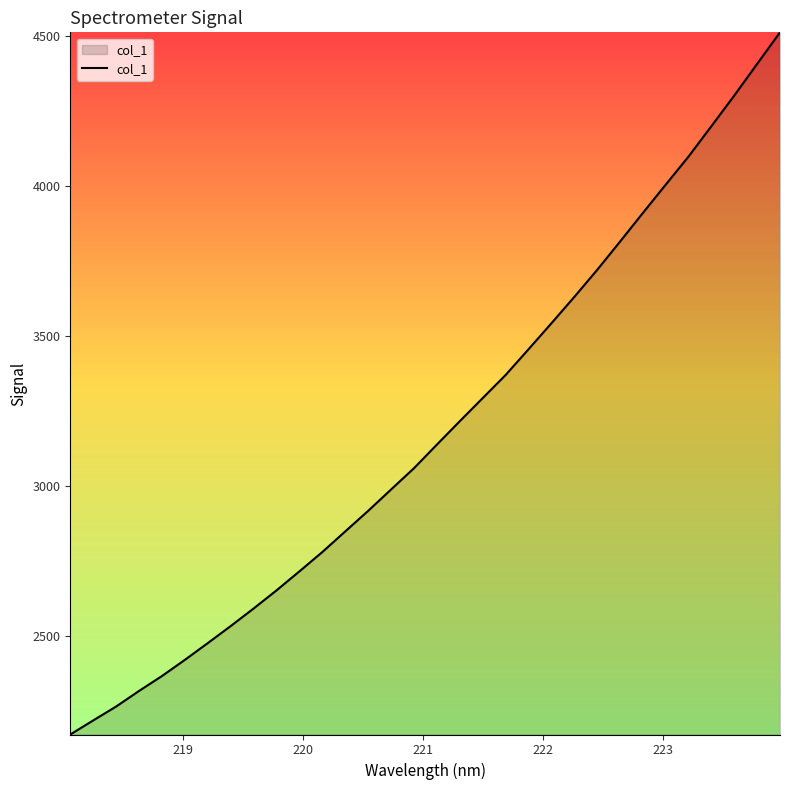

What is the difference between the maximum and minimum values?

2340.5